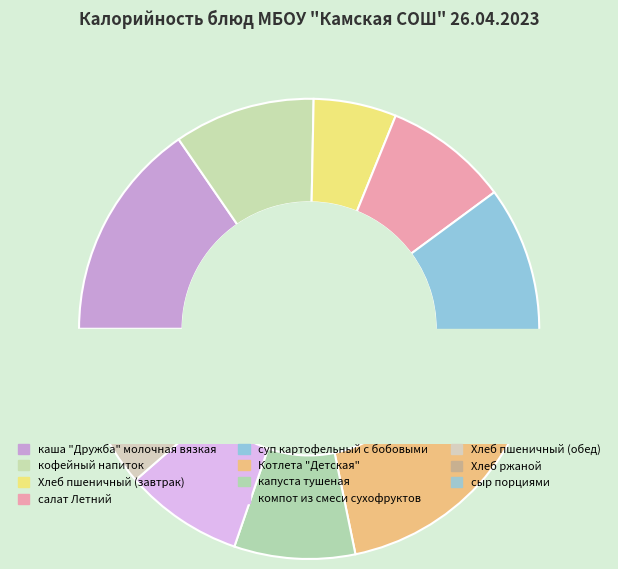

The каша "Дружба" молочная вязкая slice represents 7% of the pie. True or false?

False